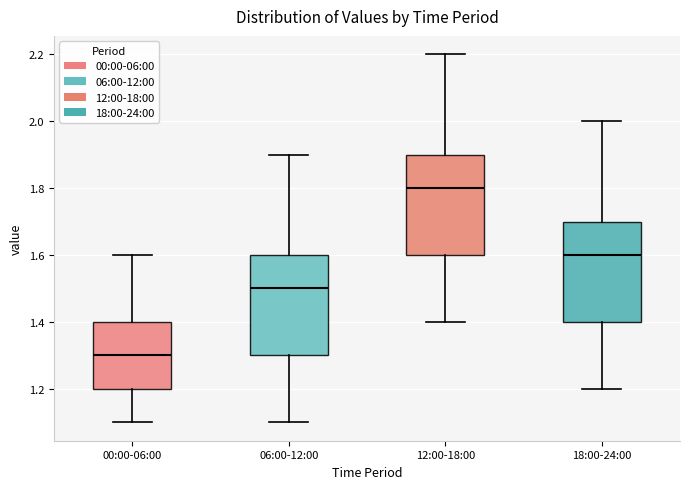

Reading left to right, transcribe this box plot: for each box, give where its median line is, the range the box spans, and where its two whiskers end, as read against the y-axis. The values are not printed on the chart, so give them approximately, as read against the axis.

00:00-06:00: median 1.3, box 1.2 to 1.4, whiskers 1.1 to 1.6
06:00-12:00: median 1.5, box 1.3 to 1.6, whiskers 1.1 to 1.9
12:00-18:00: median 1.8, box 1.6 to 1.9, whiskers 1.4 to 2.2
18:00-24:00: median 1.6, box 1.4 to 1.7, whiskers 1.2 to 2.0